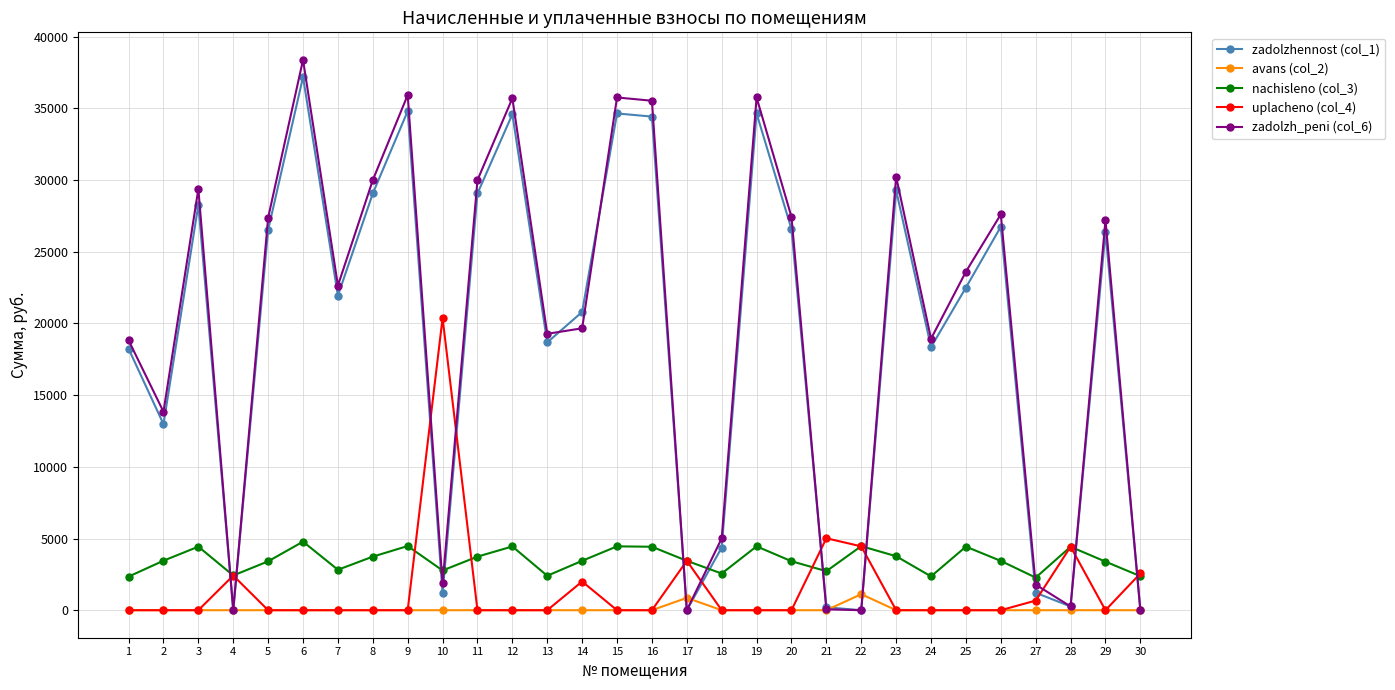

Where does the zadolzhennost (col_1) series first go above 22502?

3